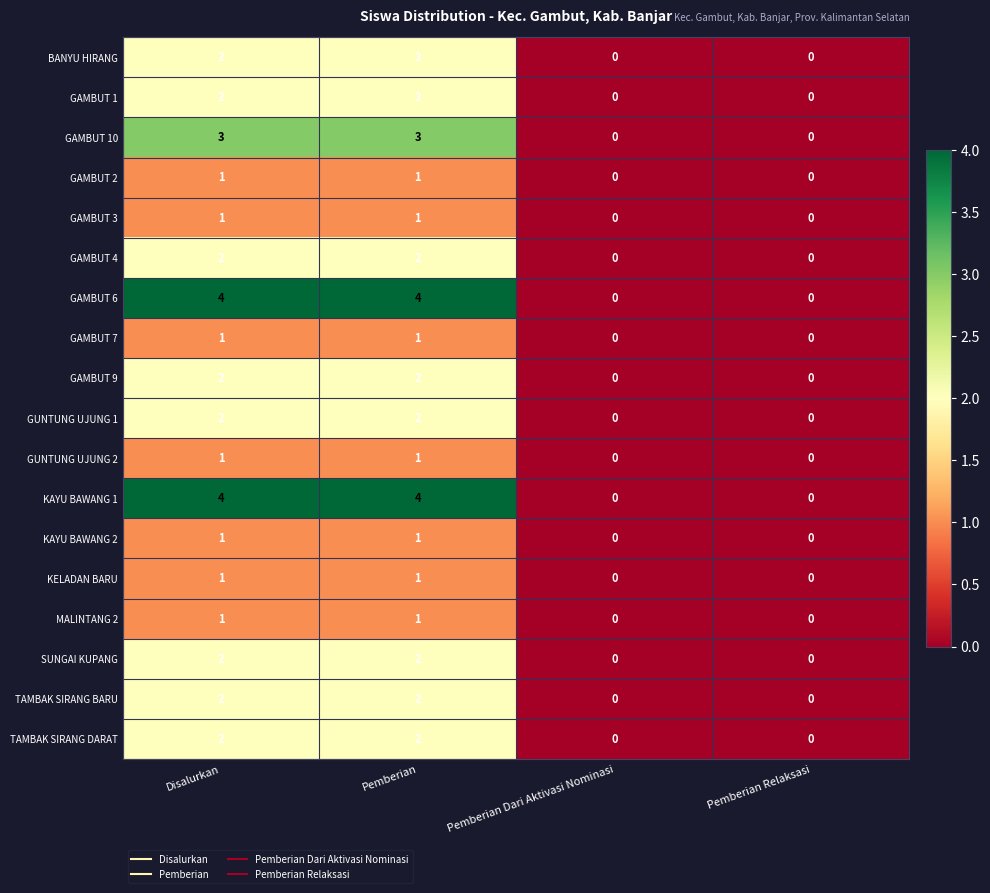

What is the sum of all GAMBUT 1 values?

4